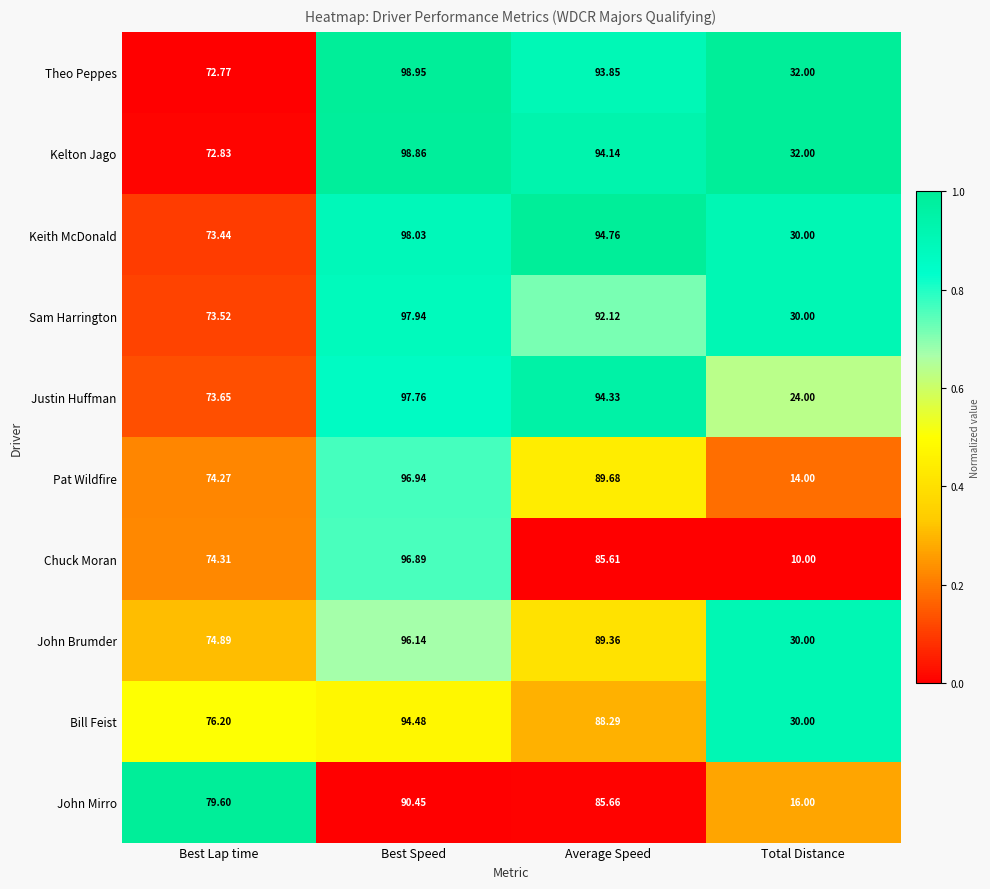

Is the value of Bill Feist at Total Distance greater than the value of Theo Peppes at Best Lap time?

No